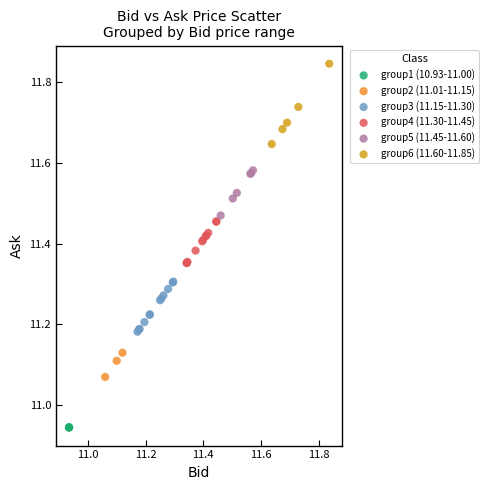

Which series contains the highest Y value?

group6 (11.60-11.85)